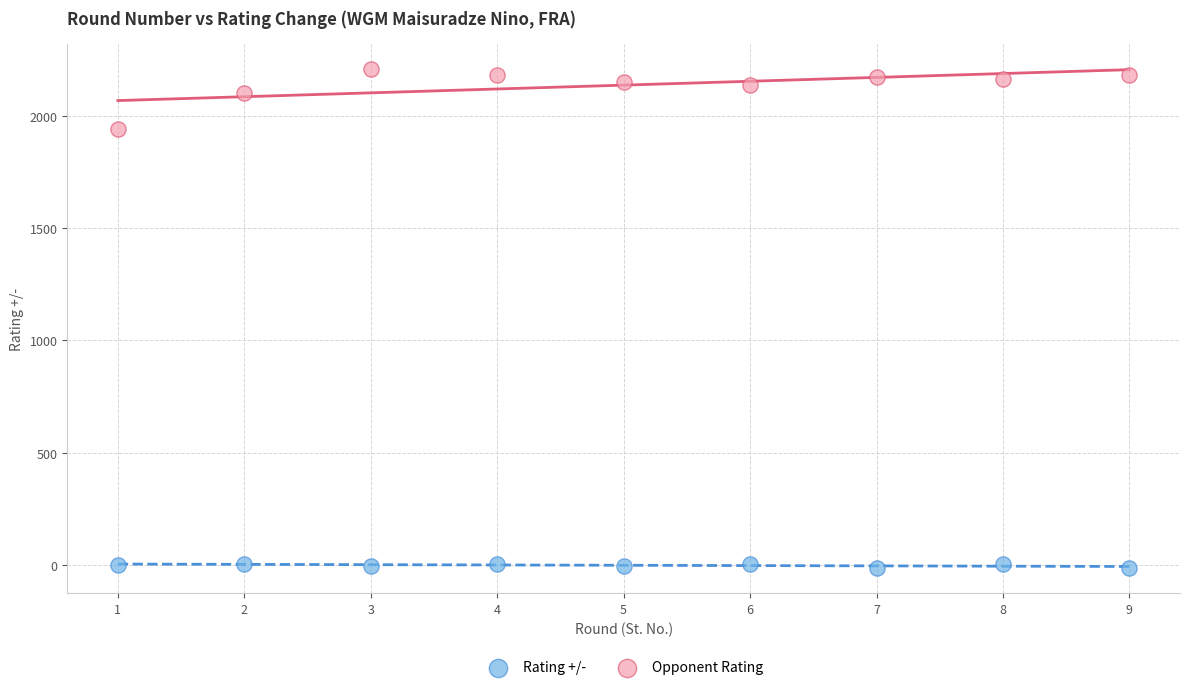

Which series reaches the minimum Y coordinate?

Rating +/-